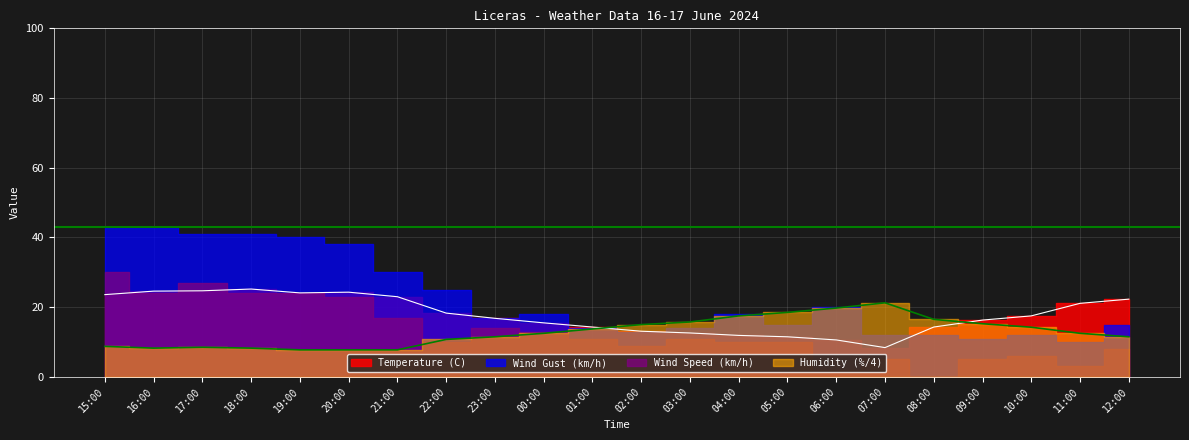

The value of Temperature (C) at 21:00 is 23.0. True or false?

True